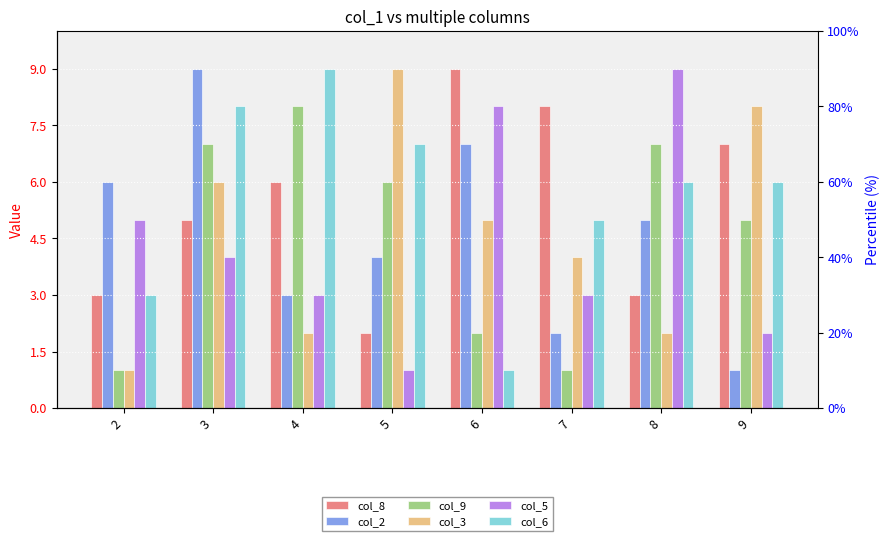

What are all the series names shown in the legend?

col_8, col_2, col_9, col_3, col_5, col_6